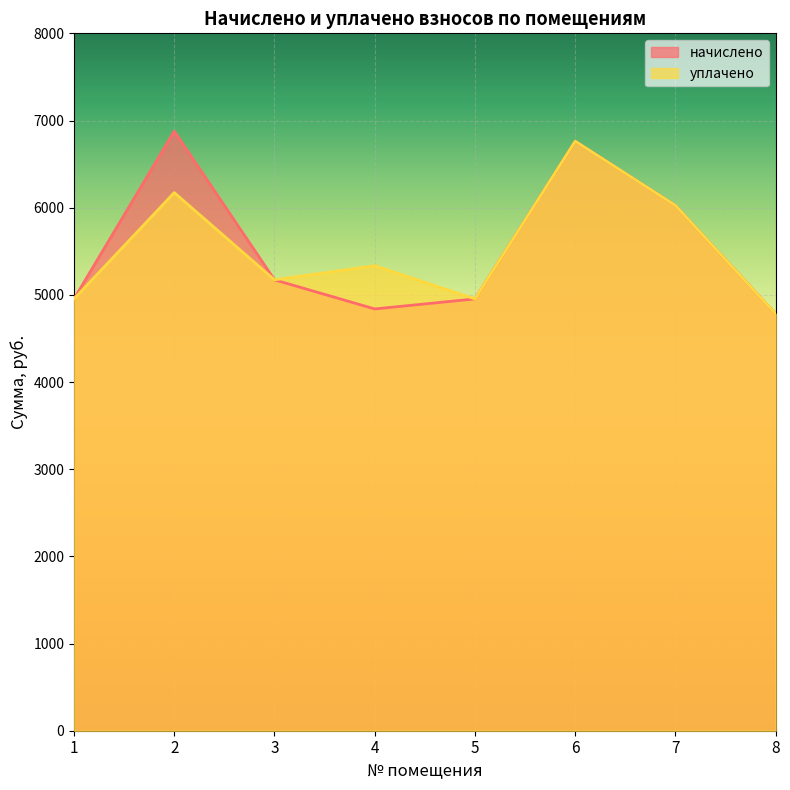

List the series in order of their overall mean, highest first.

начислено, уплачено